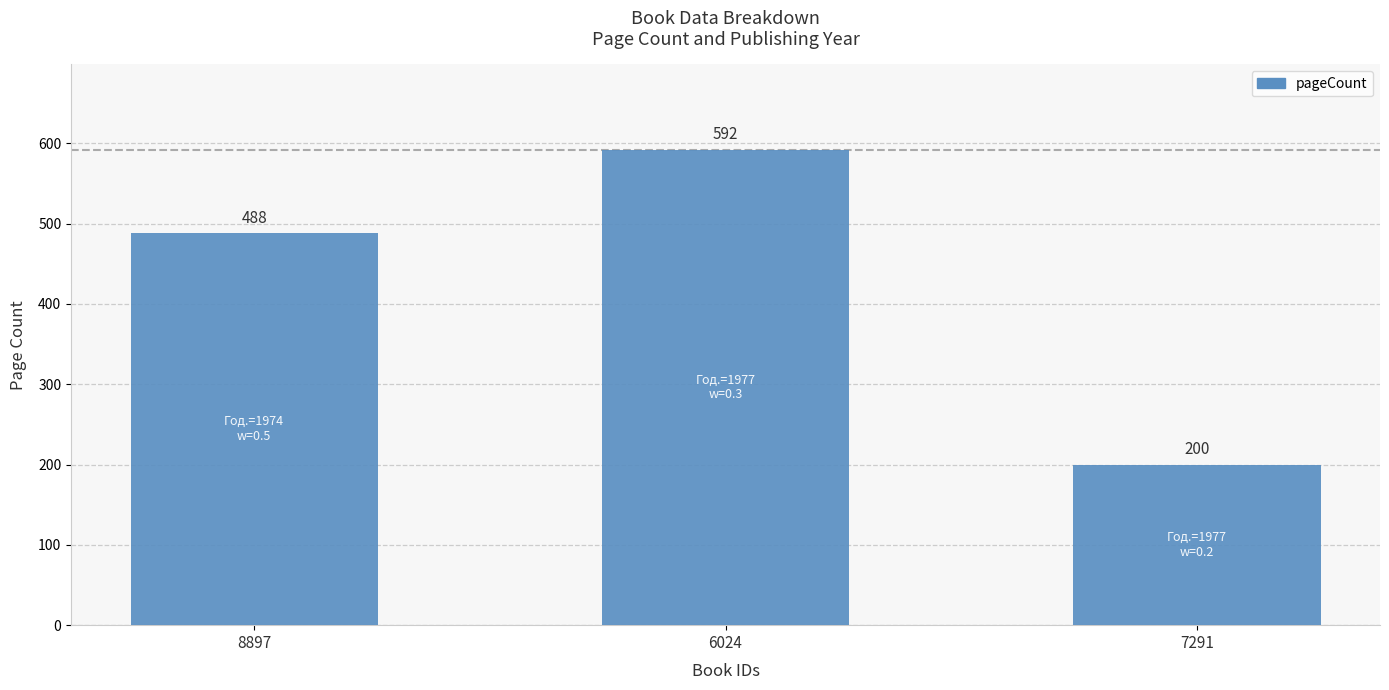

Reading right to left, transcribe all the data shown in this chart.

7291=200	6024=592	8897=488